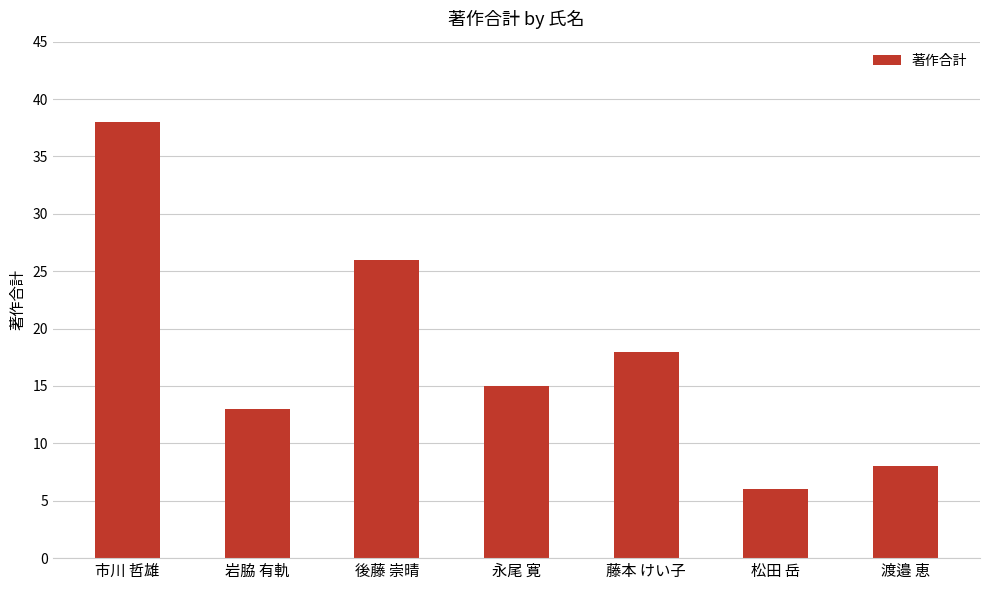

What is the label of the 7th bar from the left?

渡邉 恵